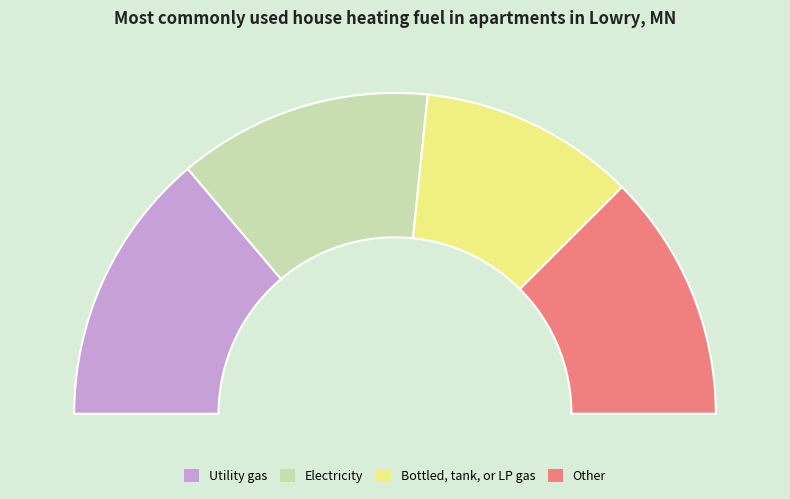

The 52720 slice represents 11% of the pie. True or false?

False